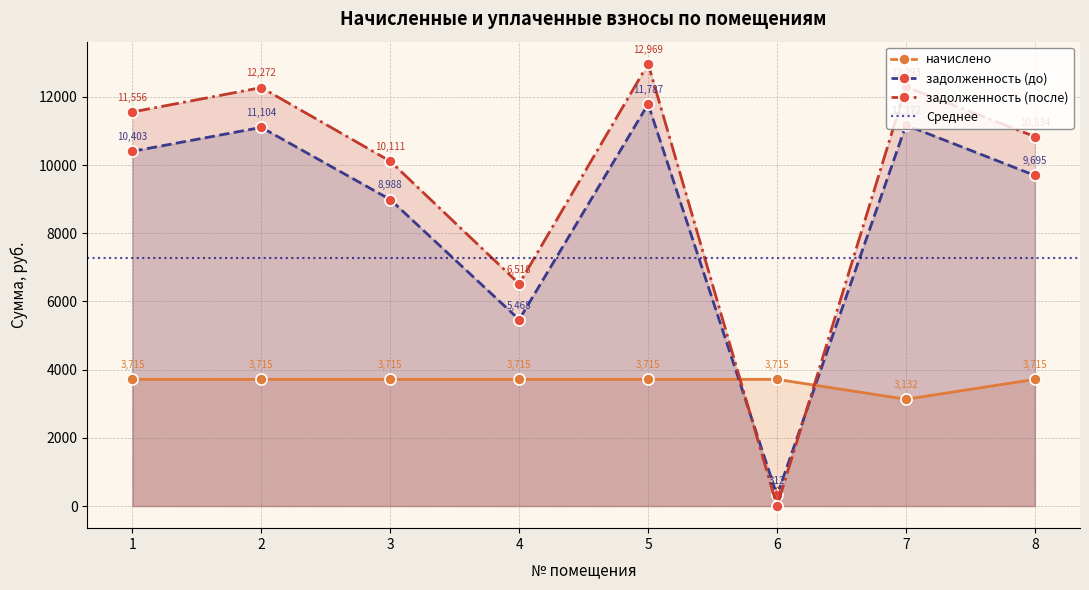

Which has a higher value, 4 or 3?

4